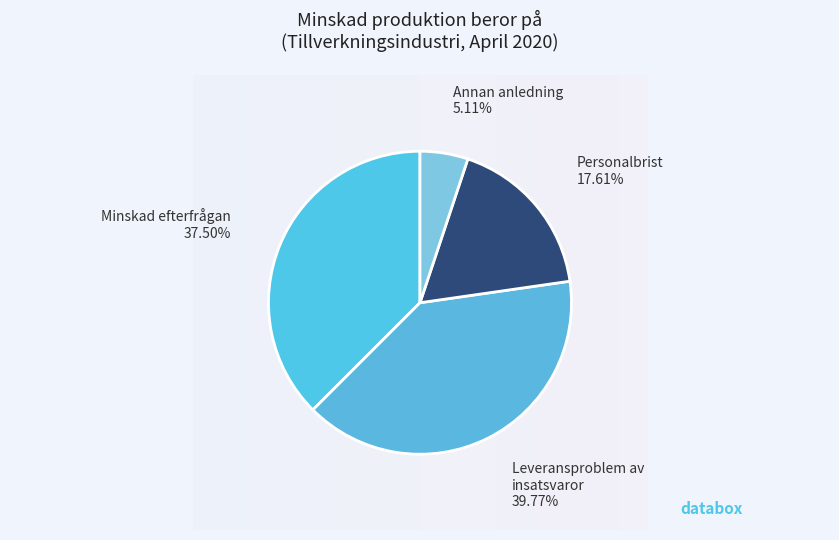

Which category has the smallest portion of the pie?

Annan anledning